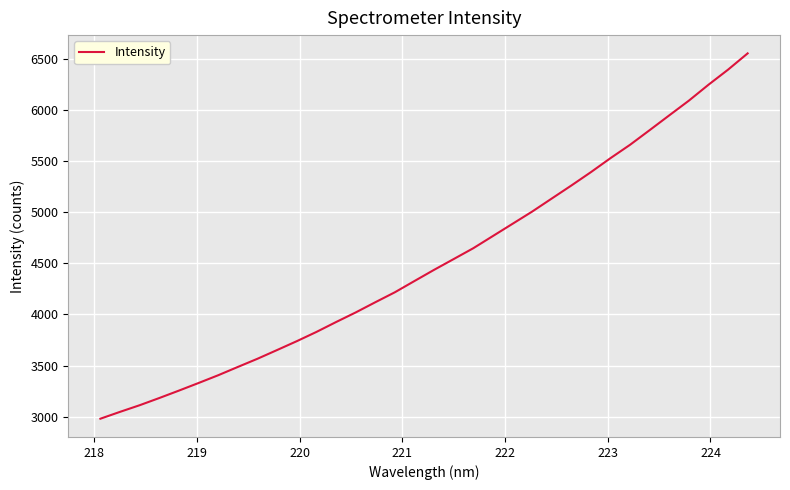

What is the greatest value displayed?

6550.1